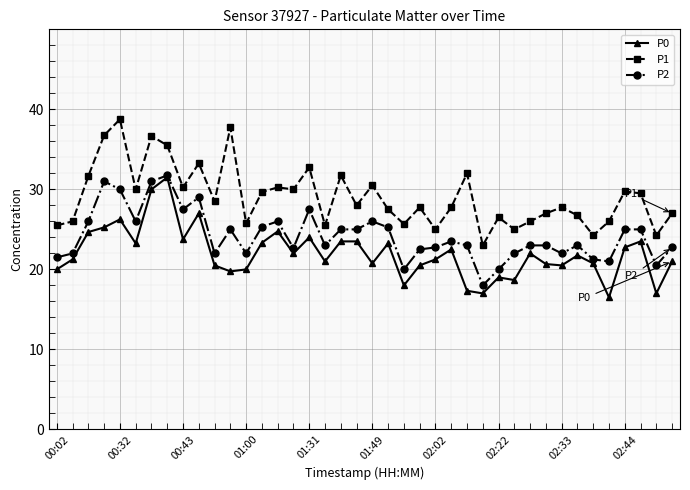

What is the value of the P0 point at the 32nd from the left?

20.7